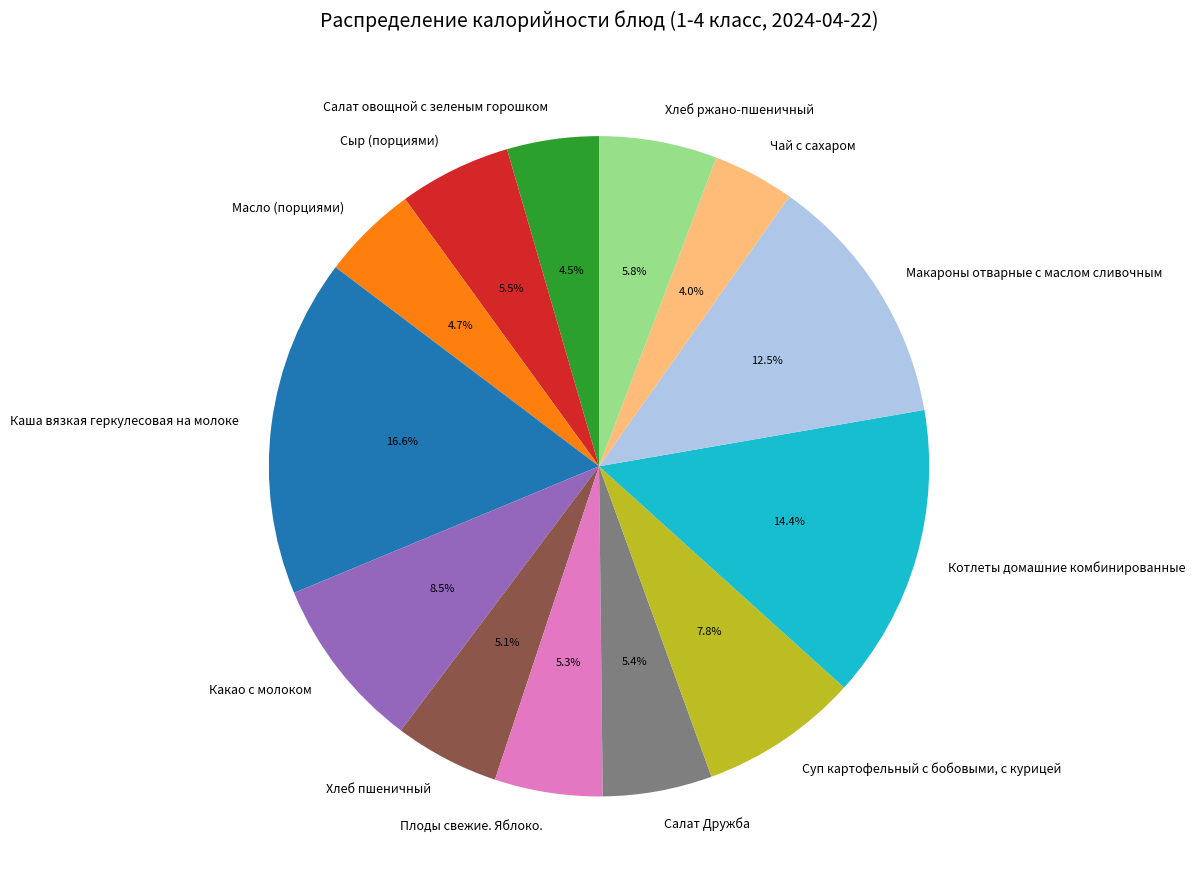

What is the ratio of the value at Какао с молоком to the value at Салат овощной с зеленым горошком?

1.9